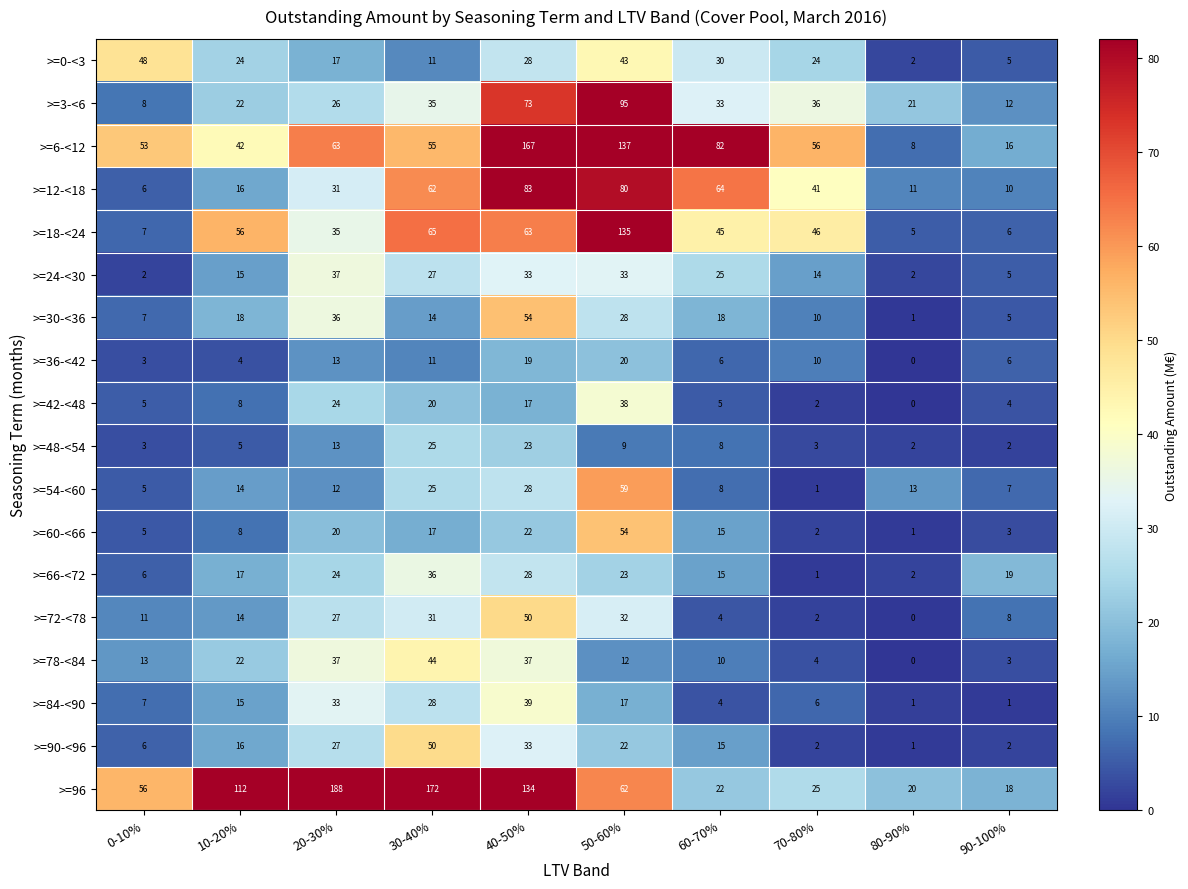

At how many categories does at least one series exceed 15?

10